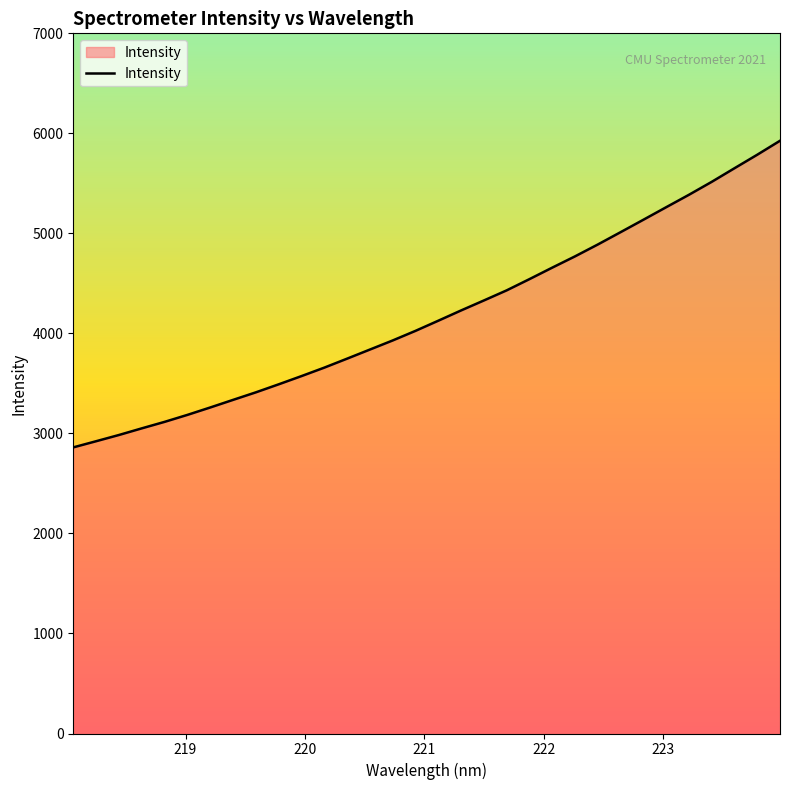

What is the maximum value shown in the chart?

5925.9